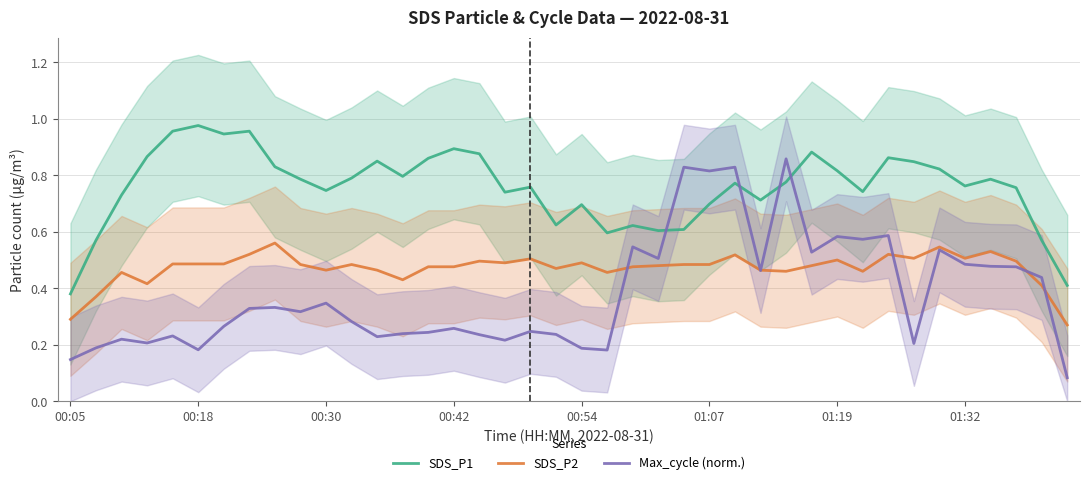

List the series in order of their peak value, lowest first.

SDS_P2, Max_cycle (norm.), SDS_P1